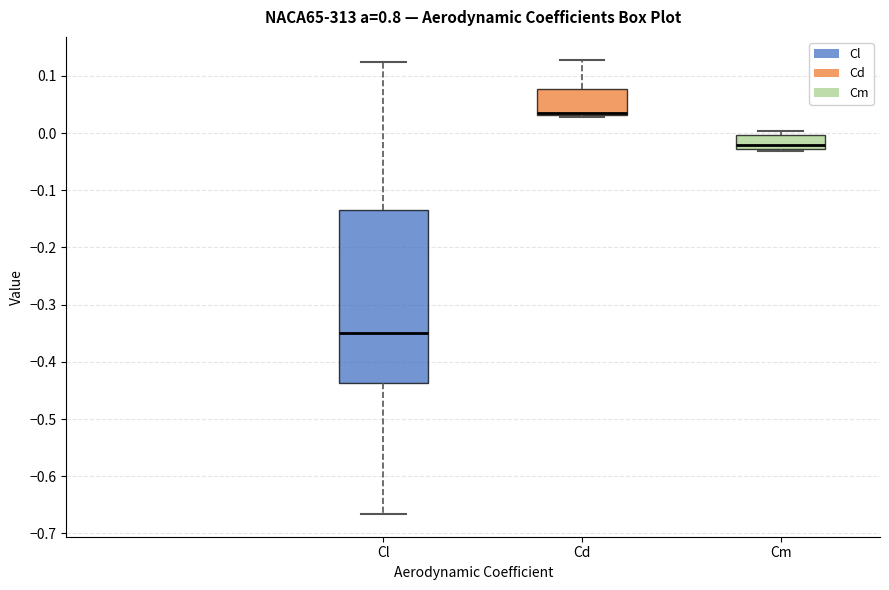

Reading left to right, read every box against the y-axis: the position of its median line, the range the box covers, and the ends of its whiskers. The values are not printed on the chart, so give them approximately, as read against the axis.

Cl: median -0.35, box -0.44 to -0.14, whiskers -0.67 to 0.12
Cd: median 0.03 (drawn on the box's lower edge), box 0.03 to 0.08, whiskers 0.03 to 0.13
Cm: median -0.02, box -0.03 to 0.00, whiskers -0.03 (just below the box's lower edge) to 0.00 (just above the box's upper edge)